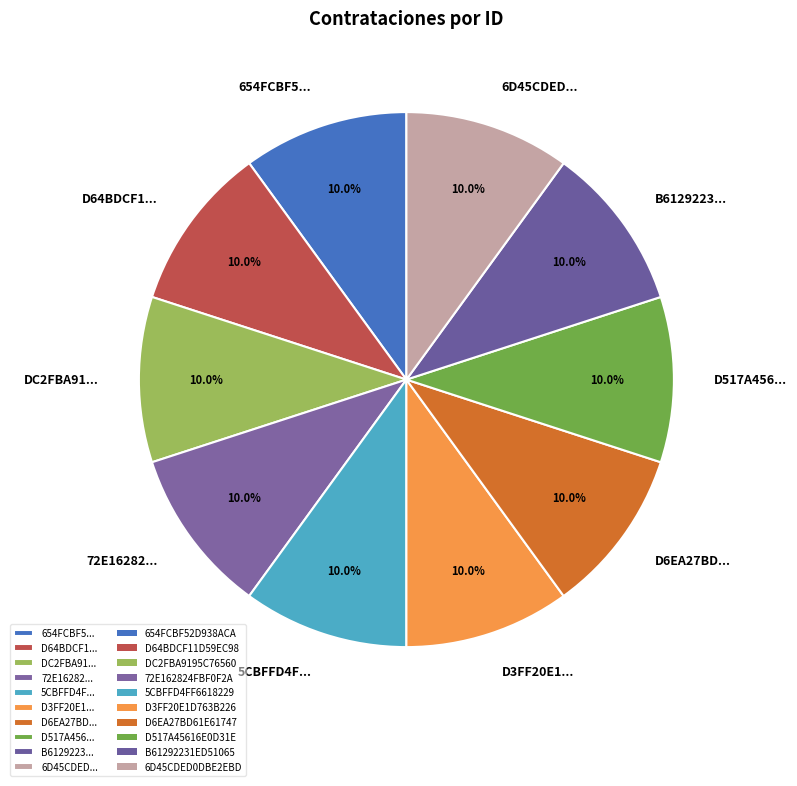

What is the ratio of the value at D64BDCF1... to the value at DC2FBA91...?

1.0